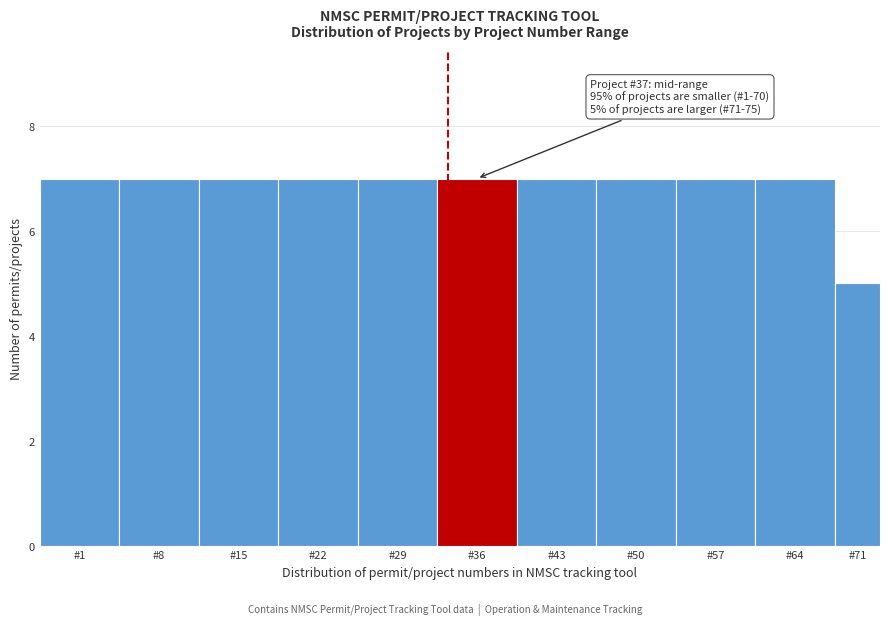

Reading left to right, what are all the values shown in this chart?

#1=7	#8=7	#15=7	#22=7	#29=7	#36=7	#43=7	#50=7	#57=7	#64=7	#71=5